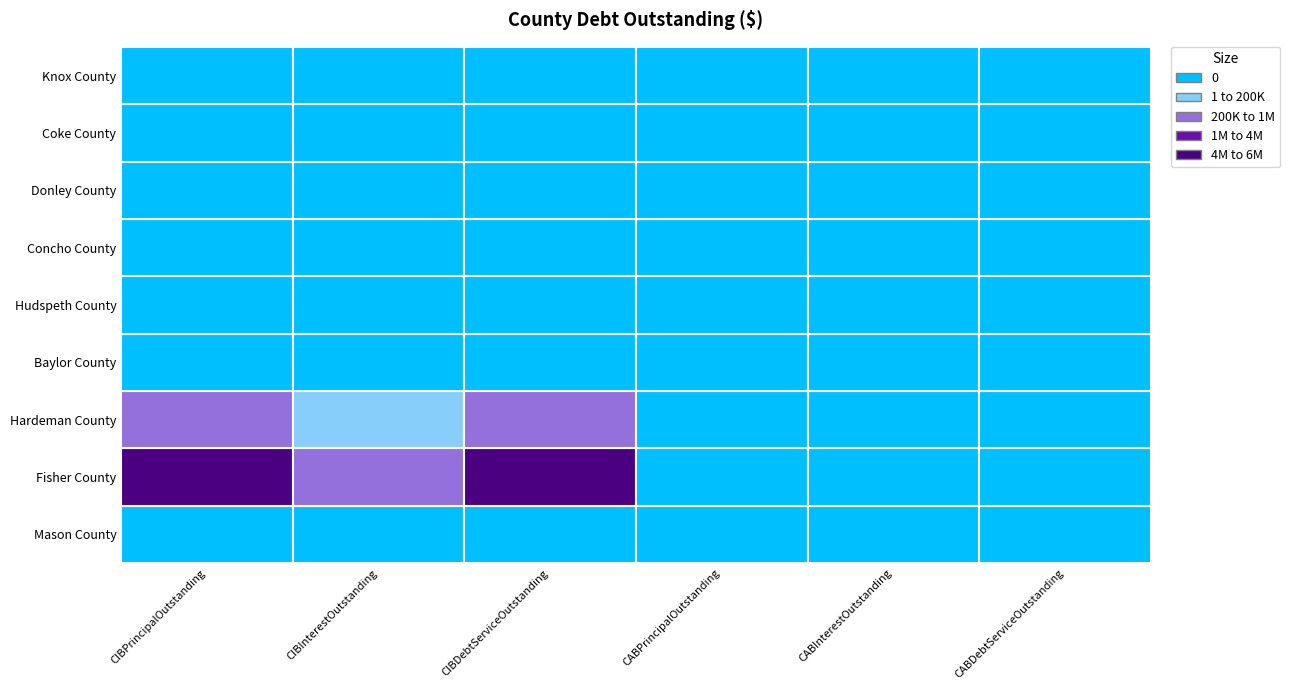

Between Mason County and Hudspeth County, which series saw the biggest shift?

CIBPrincipalOutstanding